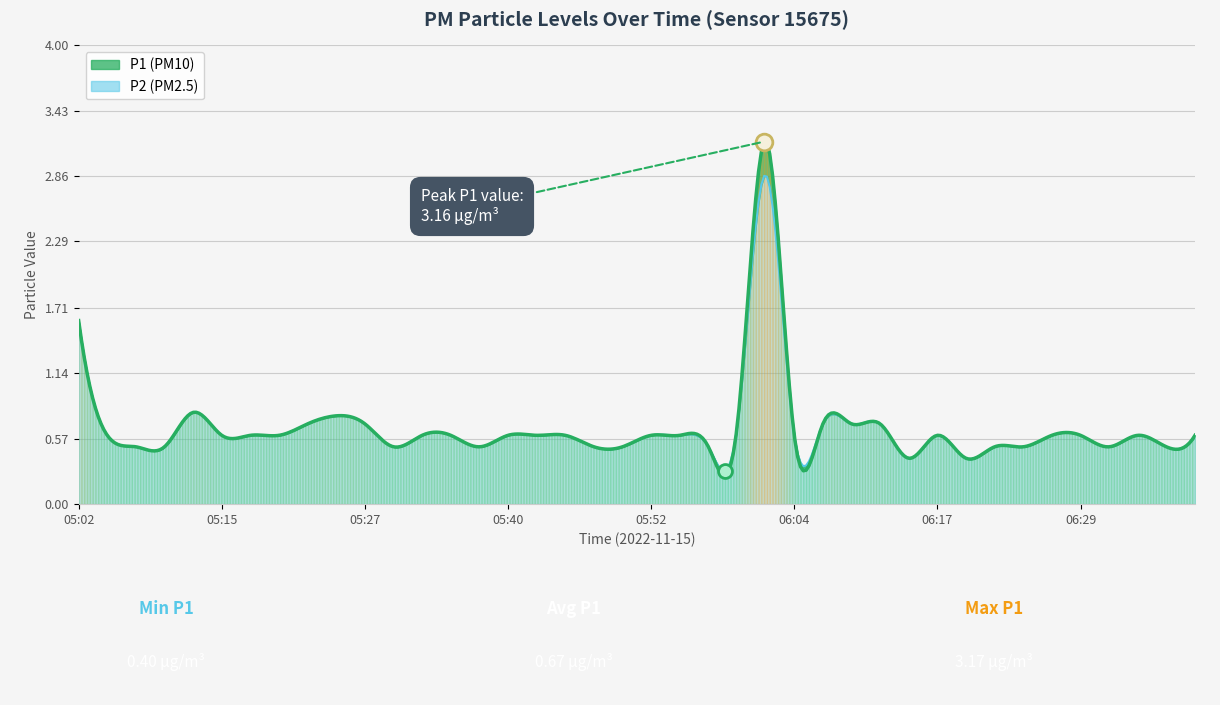

The P2 series shows 0.8 at 06:34. True or false?

False